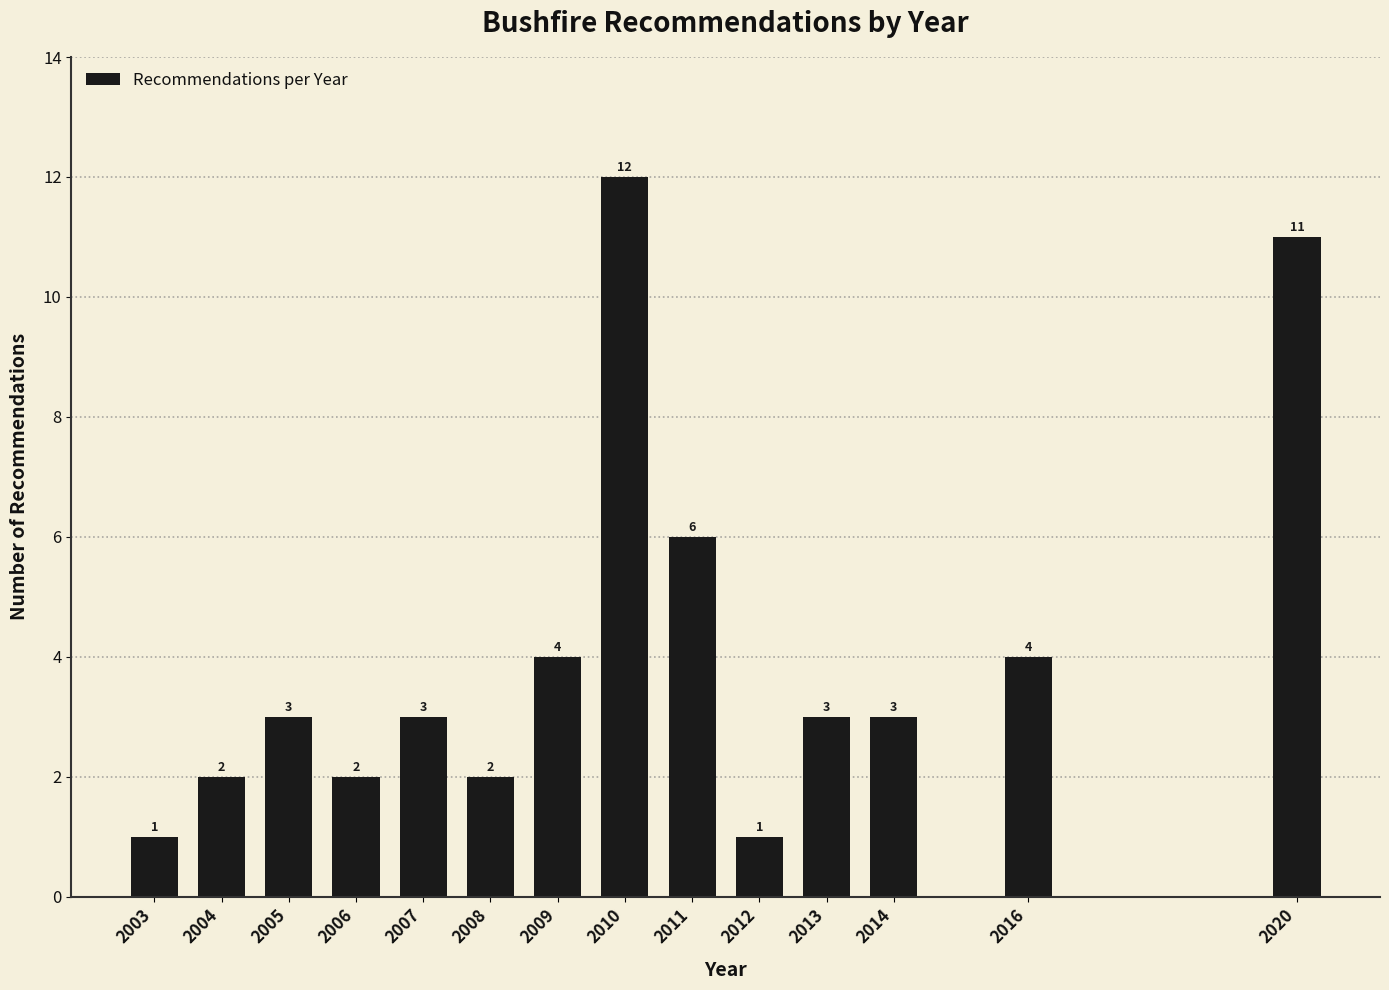

Reading left to right, extract all data points from this chart.

1	2	3	2	3	2	4	12	6	1	3	3	4	11